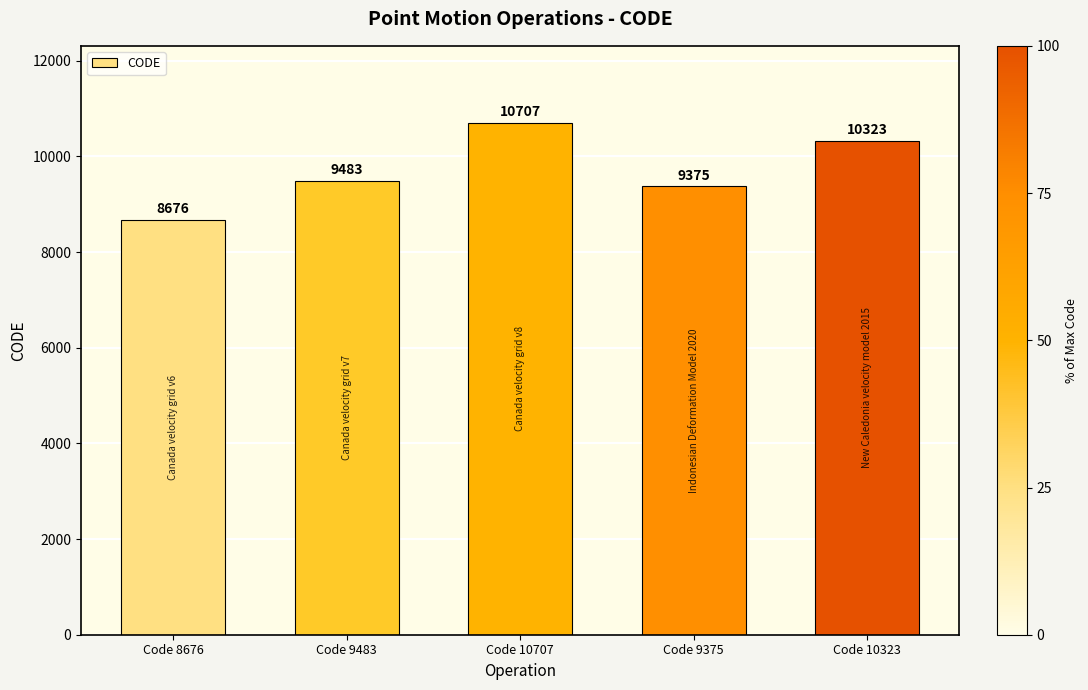

What is the label of the 5th bar from the left?

Code 10323